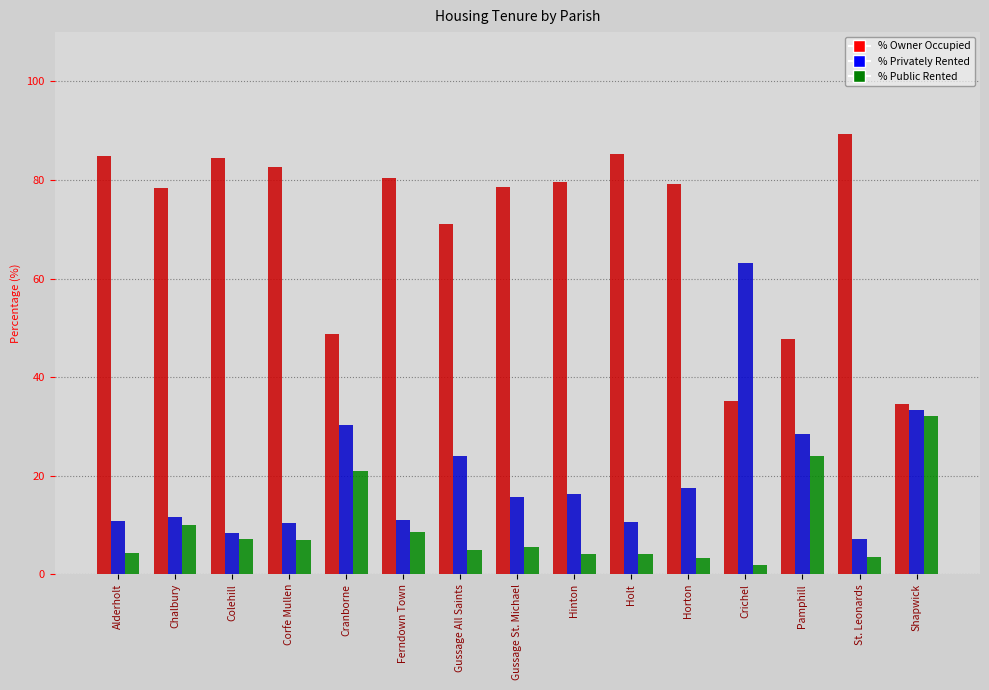

What is the difference between the highest and lowest values at Alderholt?

80.5